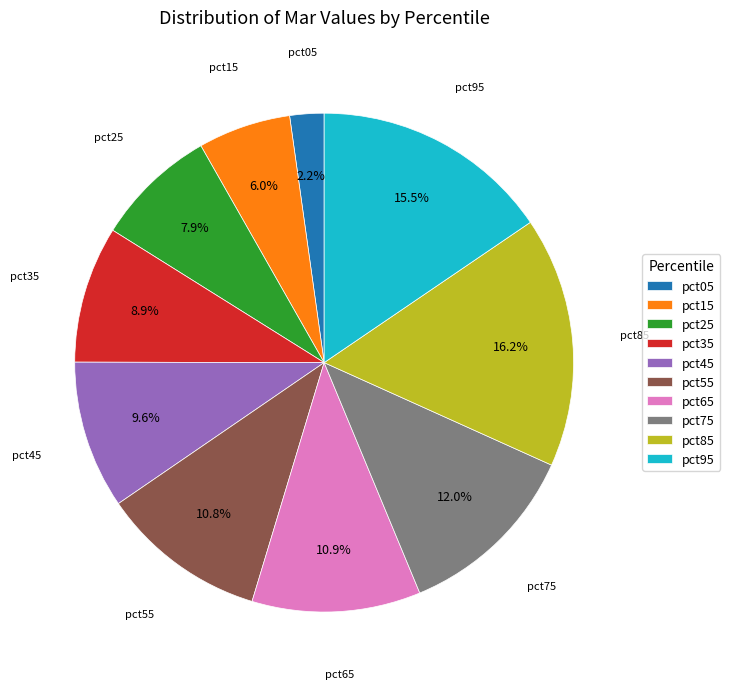

What is the smallest slice in the pie chart?

pct05